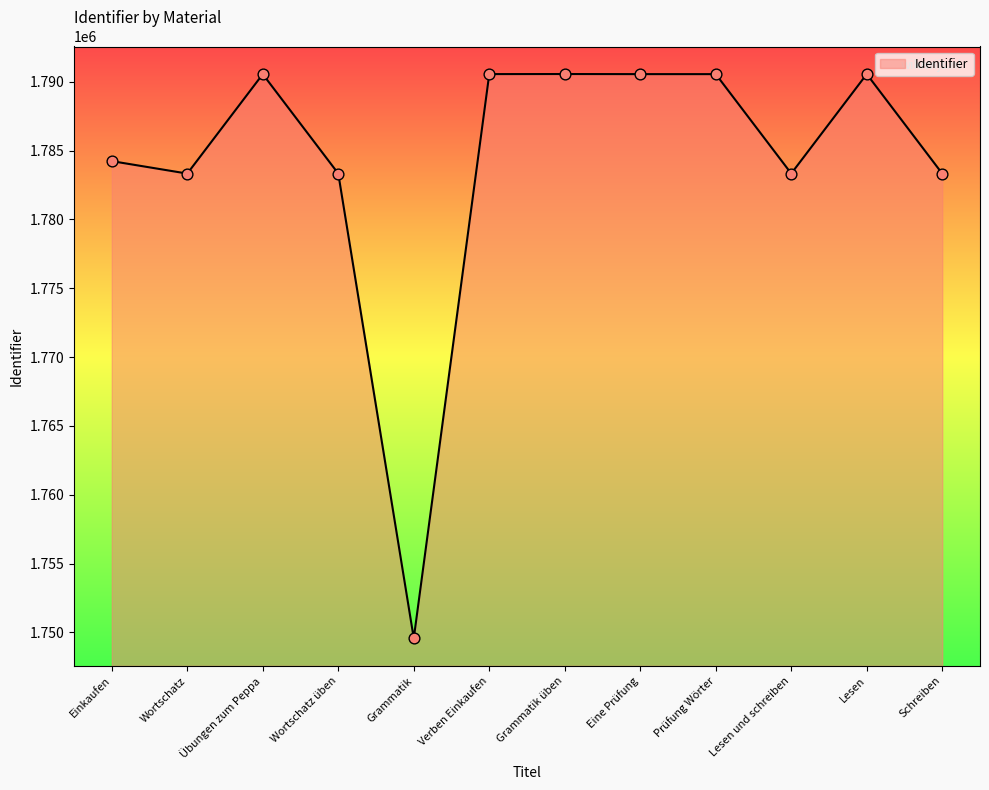

Approximately how many times larger is the value at Grammatik üben compared to Grammatik?

1.0